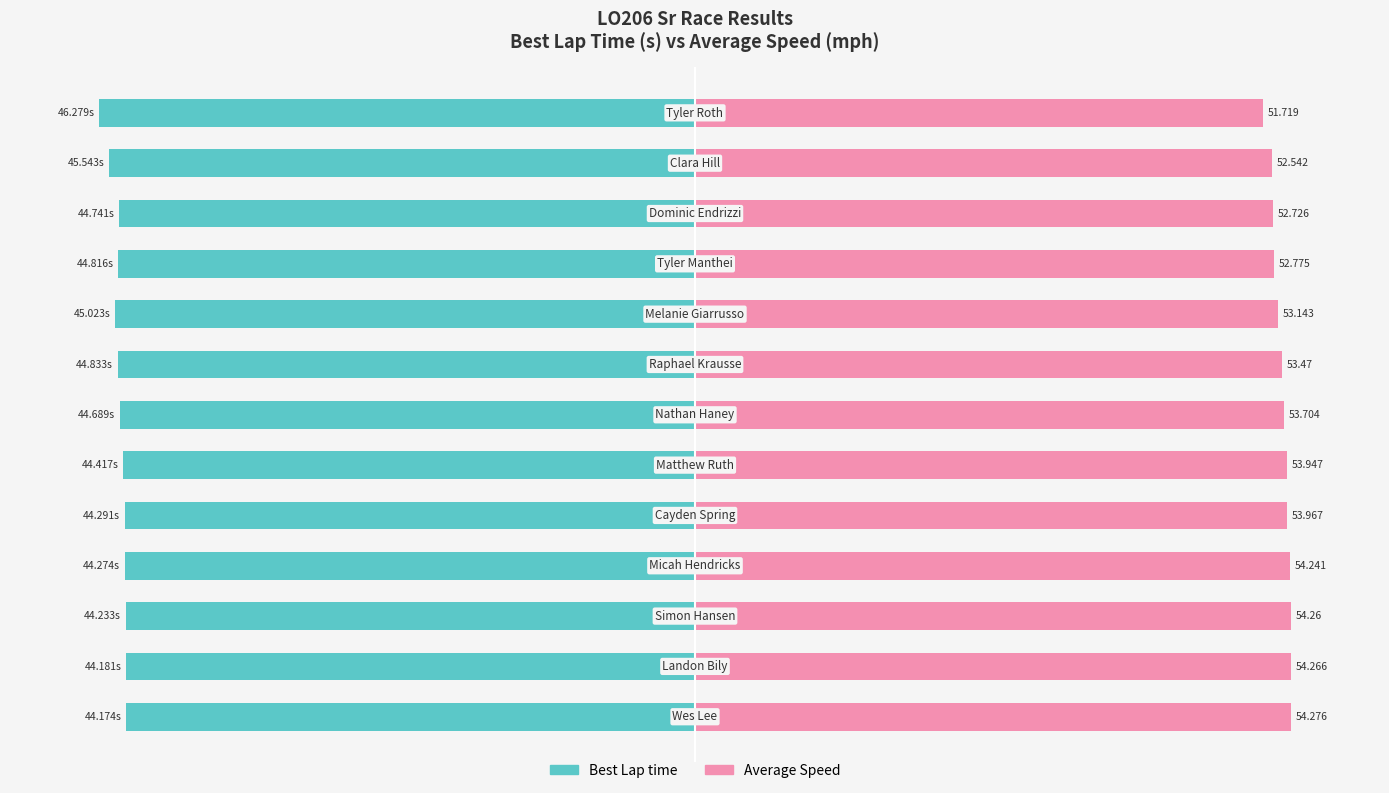

What are all the series names shown in the legend?

Best Lap time, Average Speed